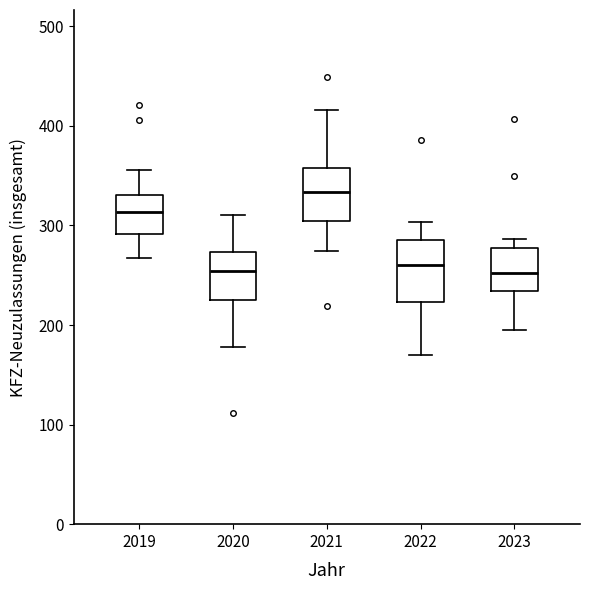

Which box has the highest median line?

2021